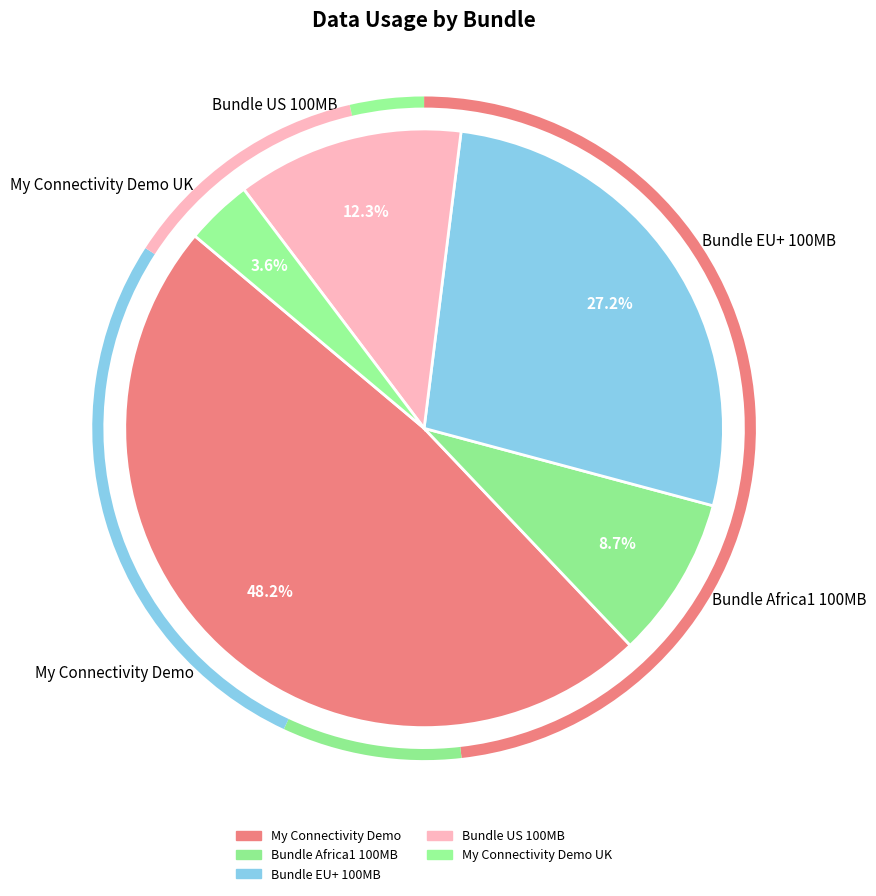

Rank the categories by value from highest to lowest.

My Connectivity Demo, Bundle EU+ 100MB, Bundle US 100MB, Bundle Africa1 100MB, My Connectivity Demo UK